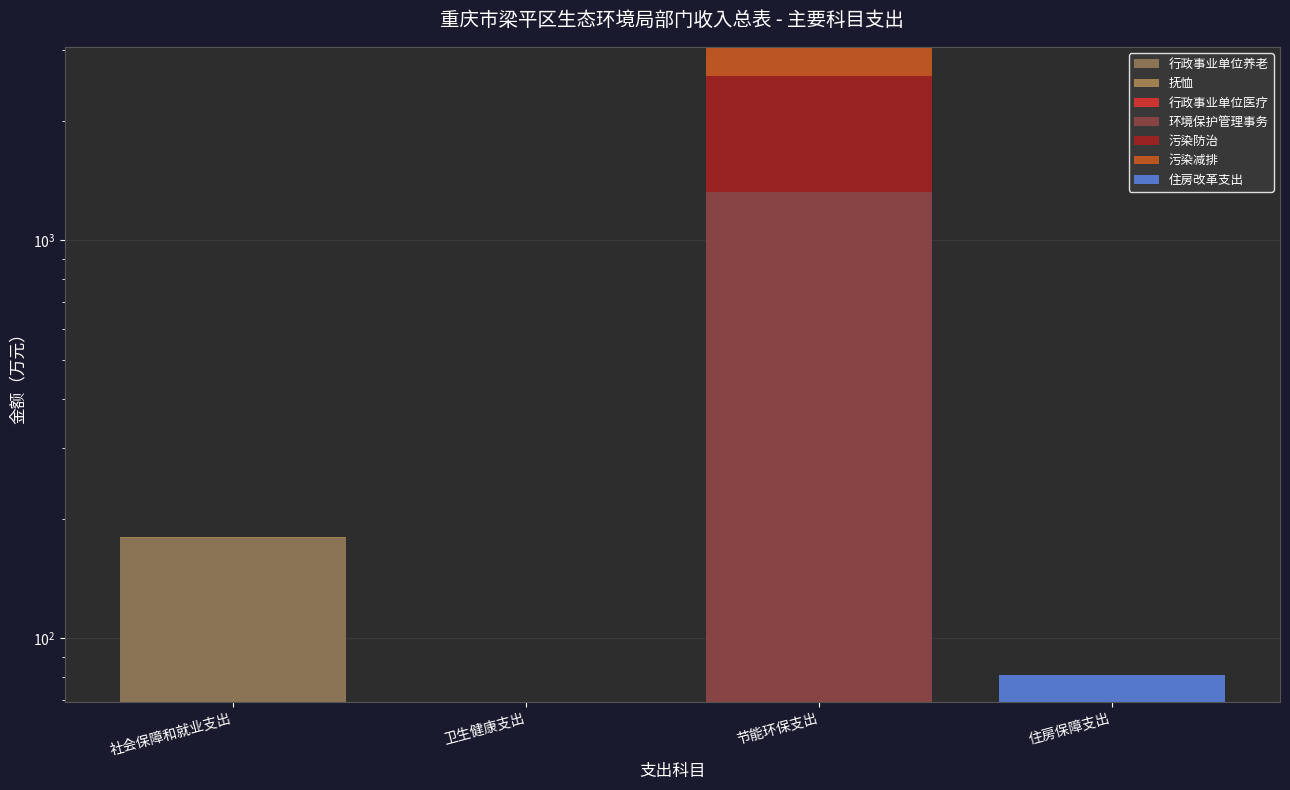

True or false: 一般公共预算拨款收入 has a value of 0.0 at 社会保障和就业支出.

True